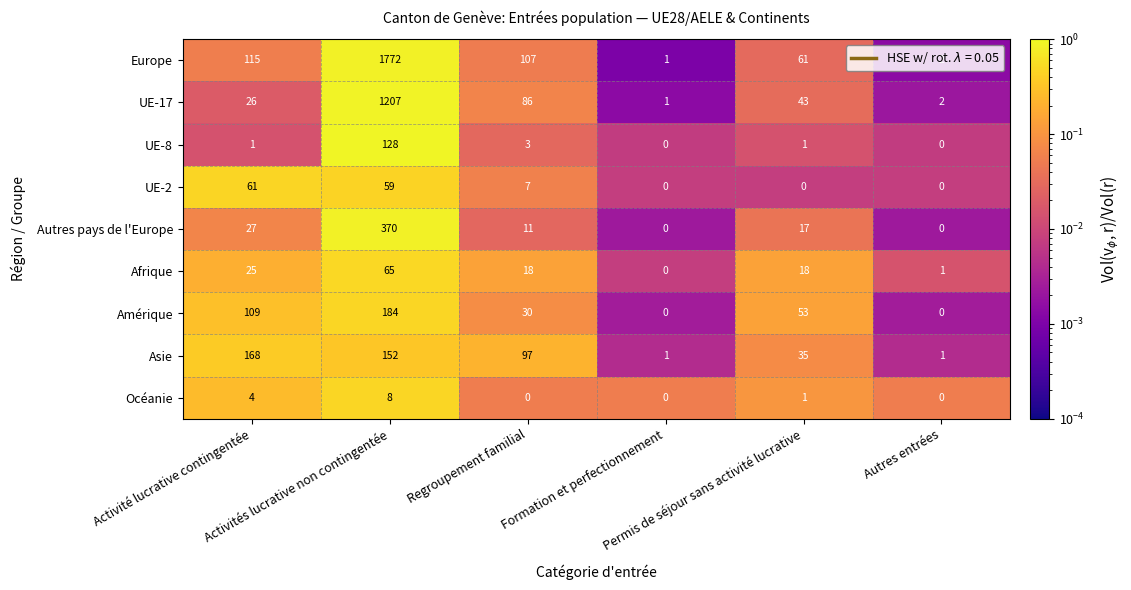

What is the difference between the second highest and minimum values in the Amérique series?

109